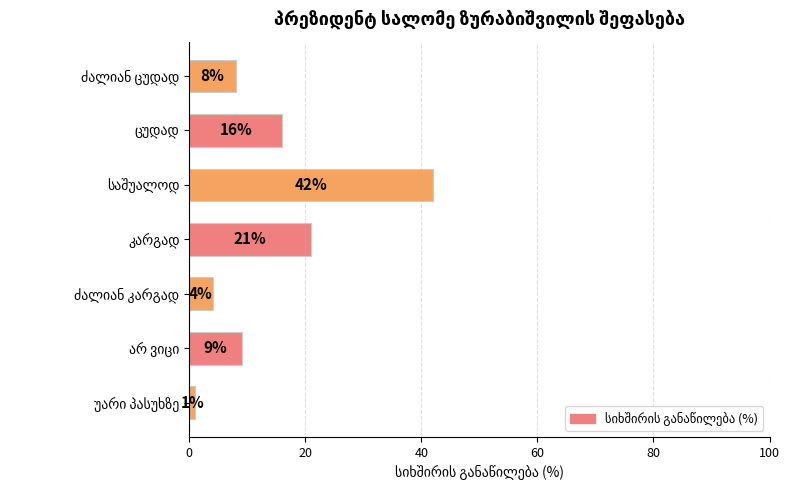

Does the chart contain any negative values?

No